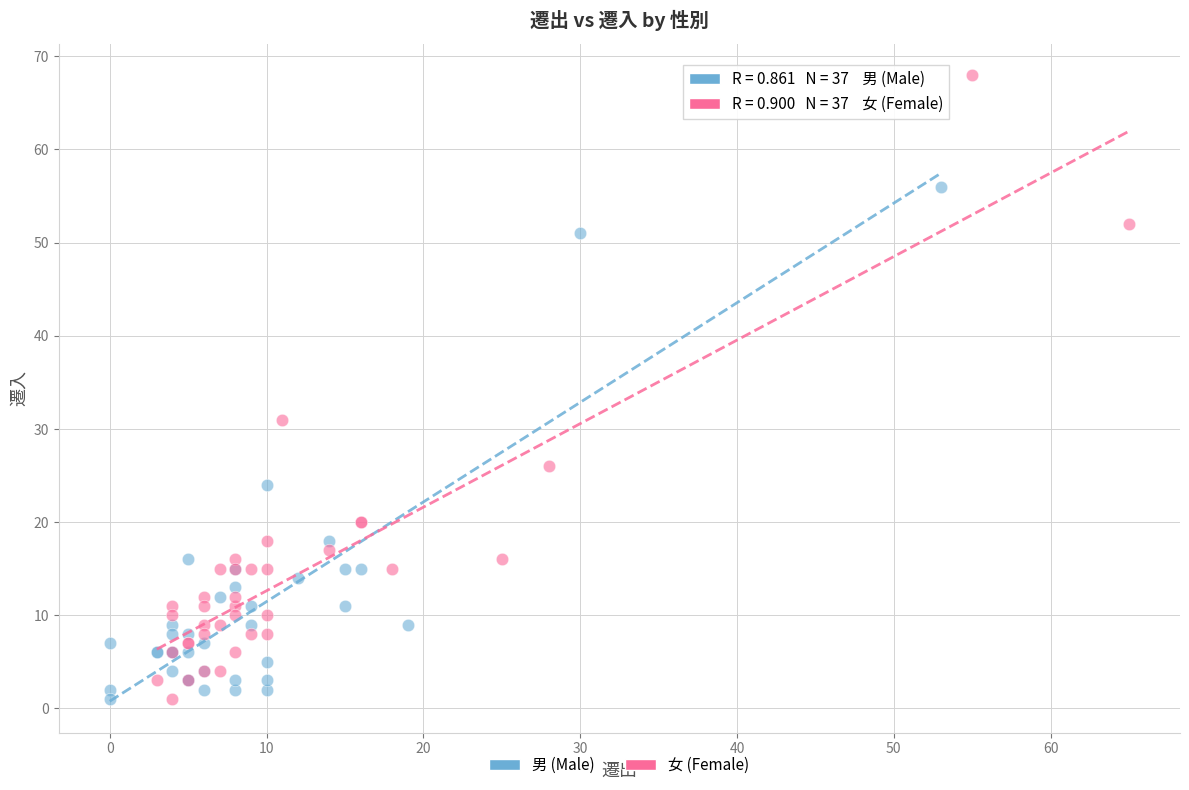

Which series reaches the maximum Y coordinate?

女 (Female)